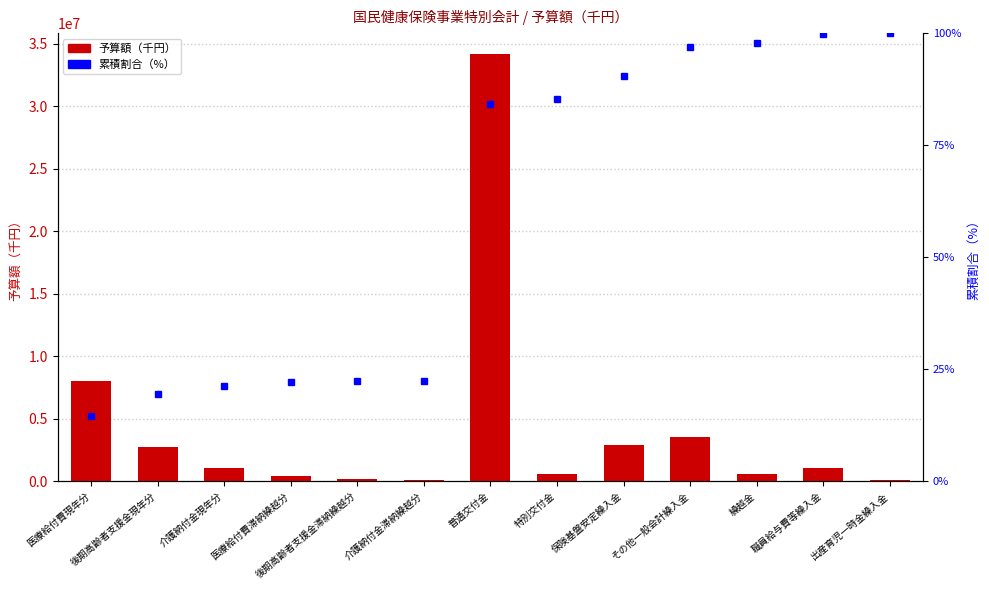

Reading left to right, transcribe all the data shown in this chart.

予算額（千円）: 医療給付費現年分=8008069.0	後期高齢者支援金現年分=2697812.0	介護納付金現年分=1030663.0	医療給付費滞納繰越分=439343.0	後期高齢者支援金滞納繰越分=152513.0	介護納付金滞納繰越分=63535.0	普通交付金=34138162.0	特別交付金=576232.0	保険基盤安定繰入金=2924956.0	その他一般会計繰入金=3502595.0	繰越金=600000.0	職員給与費等繰入金=1028728.0	出産育児一時金繰入金=130000.0
累積割合（%）: 医療給付費現年分=14.5	後期高齢者支援金現年分=19.4	介護納付金現年分=21.2	医療給付費滞納繰越分=22.0	後期高齢者支援金滞納繰越分=22.3	介護納付金滞納繰越分=22.4	普通交付金=84.2	特別交付金=85.2	保険基盤安定繰入金=90.5	その他一般会計繰入金=96.8	繰越金=97.9	職員給与費等繰入金=99.8	出産育児一時金繰入金=100.0